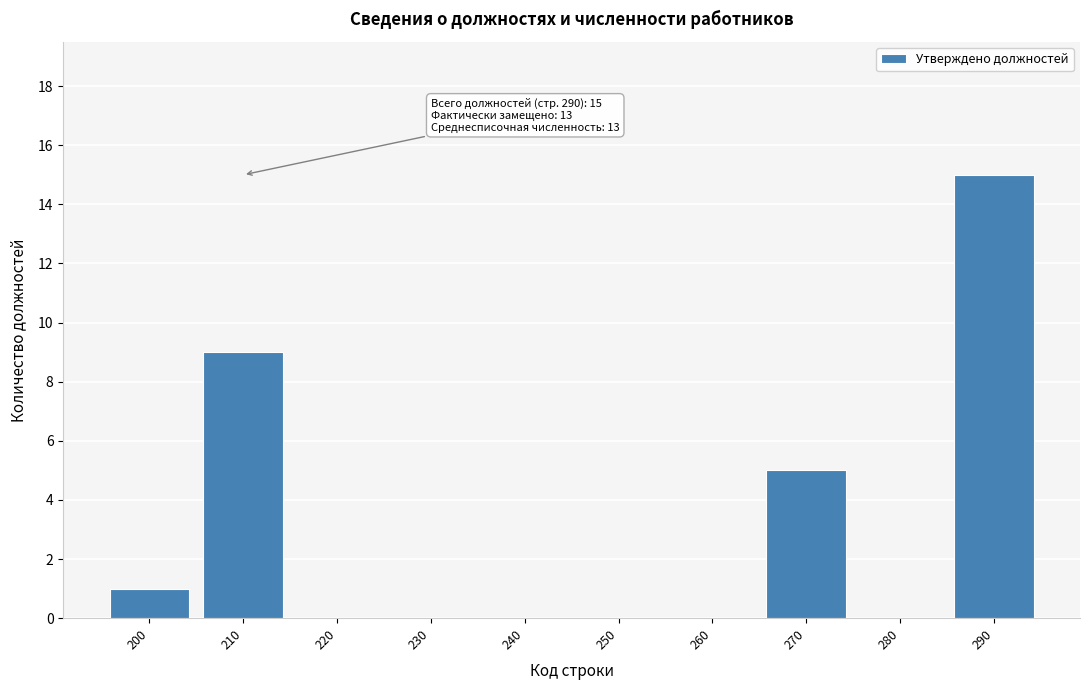

Reading left to right, list all the values displayed in this chart.

200=1	210=9	220=0	230=0	240=0	250=0	260=0	270=5	280=0	290=15